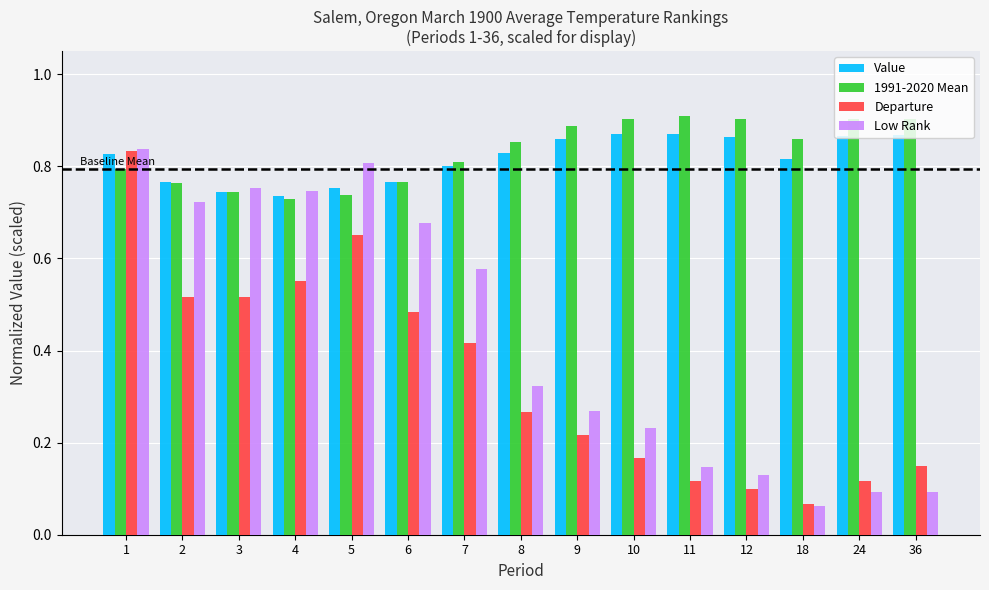

Is the value of Departure at 2 greater than the value of Low Rank at 11?

Yes